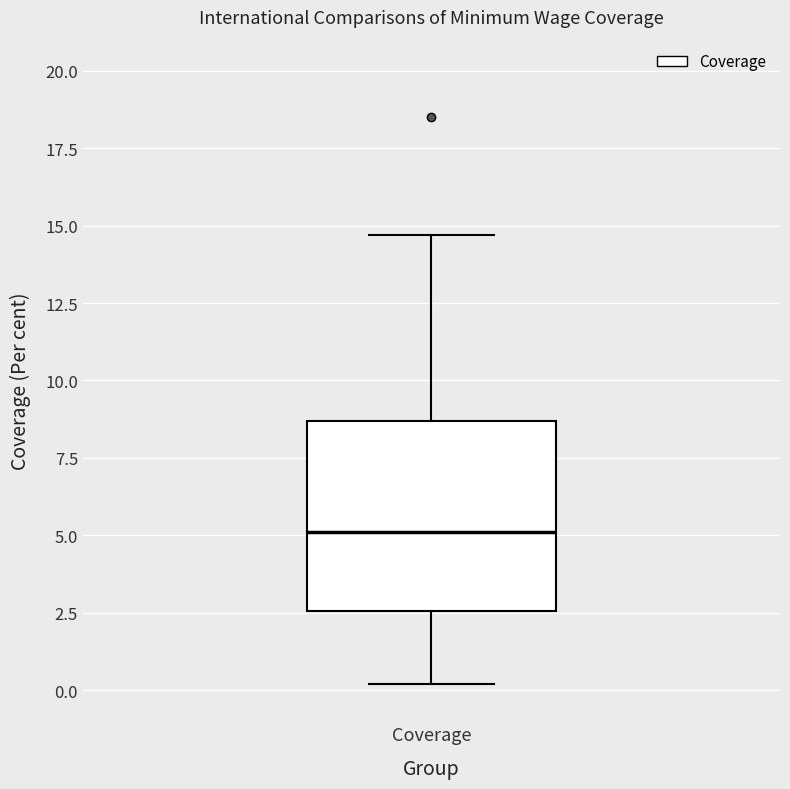

Transcribe this box plot: give where the median line is, the range the box spans, and where the two whiskers end, as read against the y-axis. The values are not printed on the chart, so give them approximately, as read against the axis.

median 5.0, box 2.5 to 8.5, whiskers 0.0 to 14.5